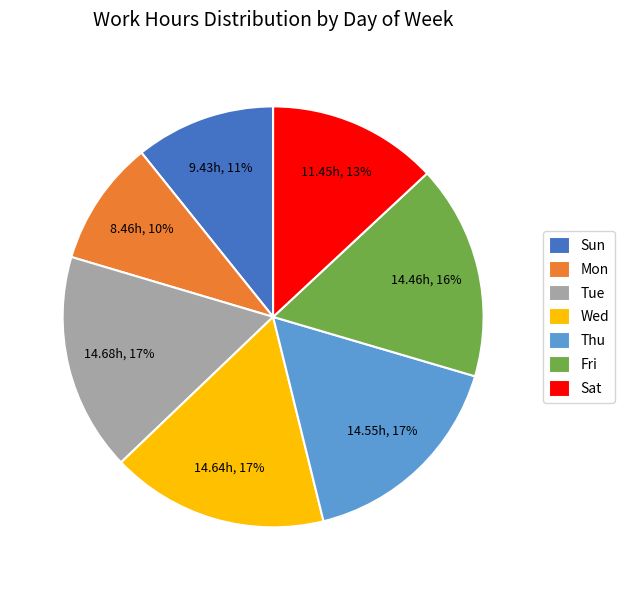

Which category has the smallest portion of the pie?

Mon